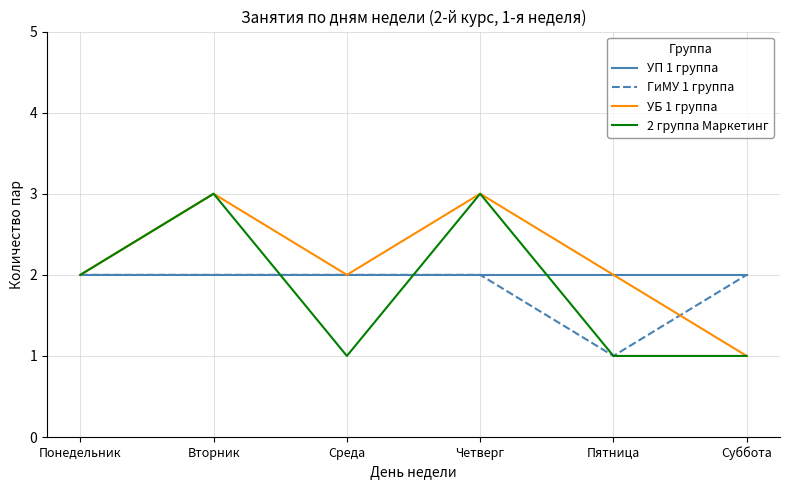

Which series changed the most between Среда and Четверг?

2 группа Маркетинг